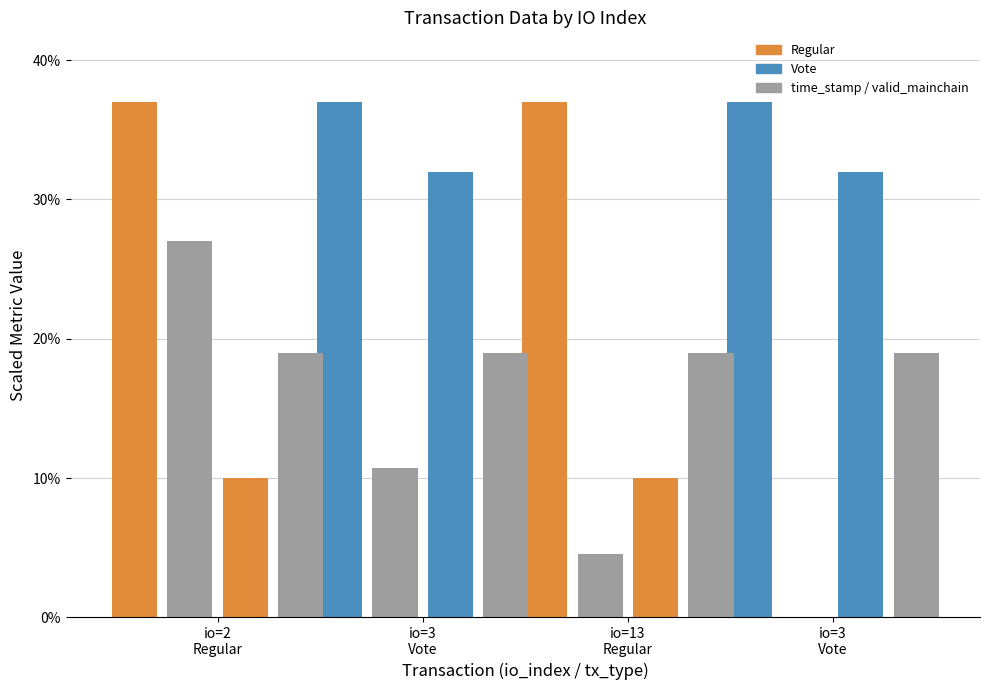

How many series are shown in this chart?

4